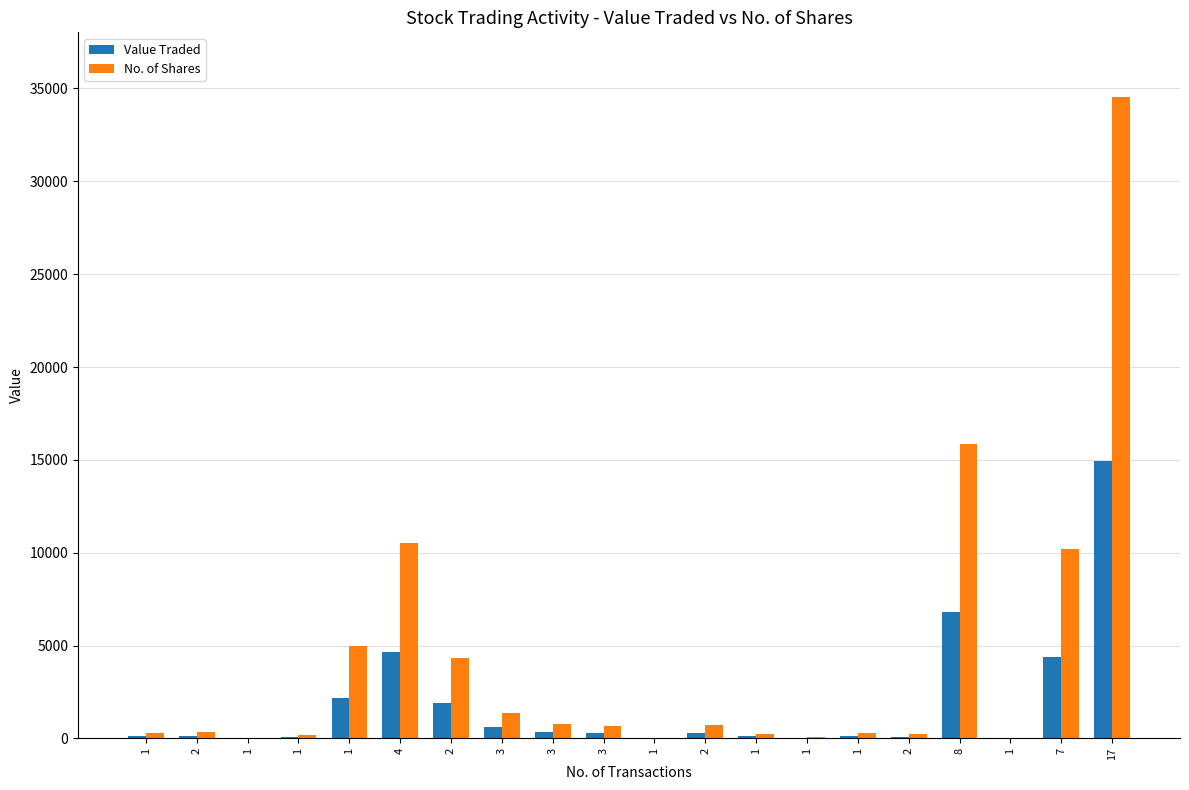

How many series are shown in this chart?

2